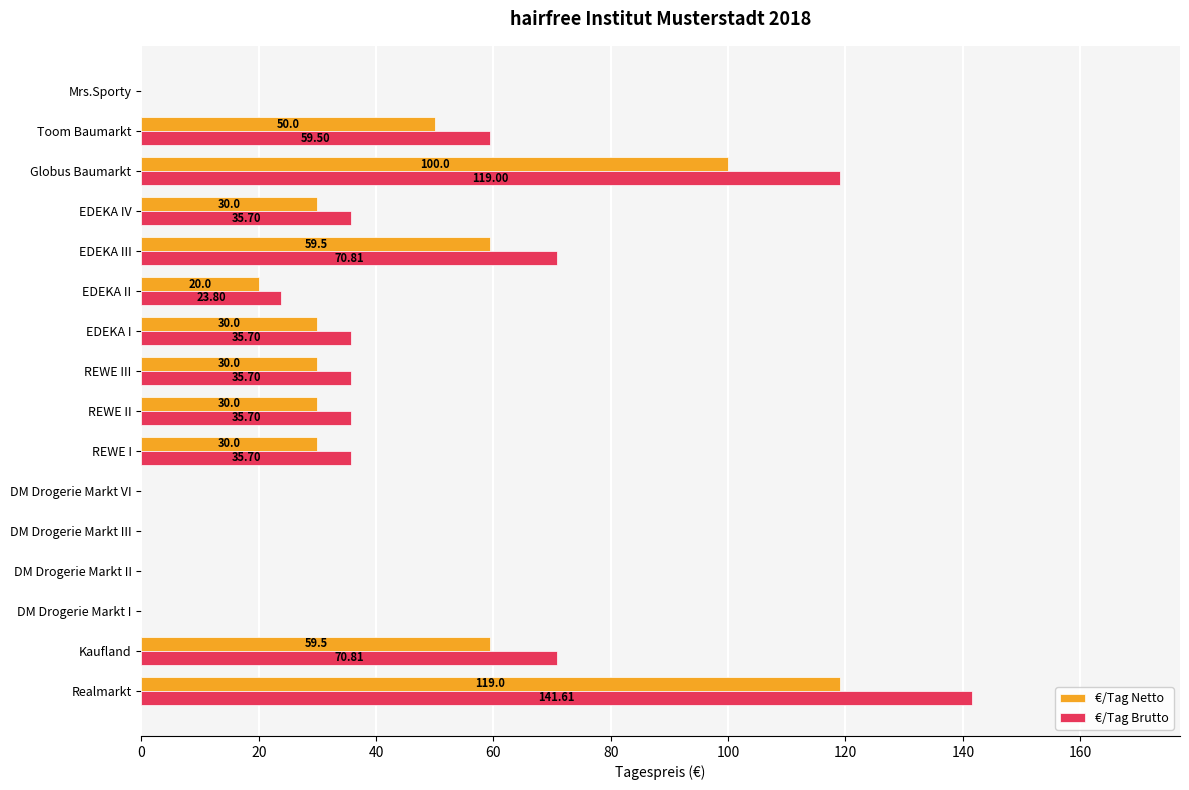

Which category has the highest value across all series?

Realmarkt